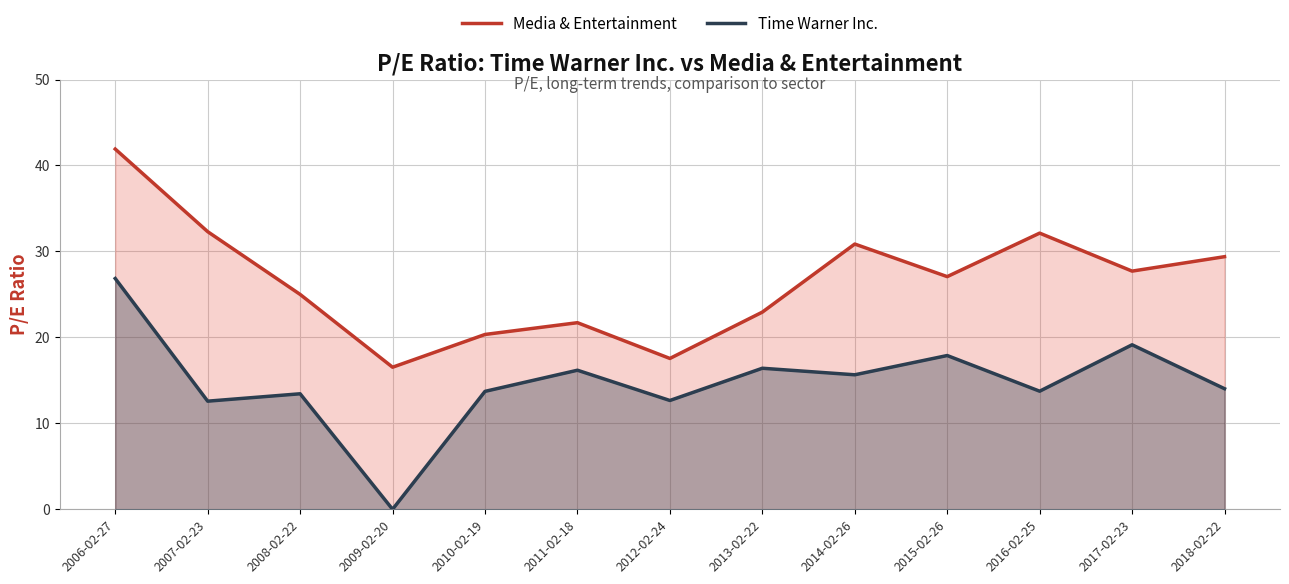

True or false: Media & Entertainment has more than 2 interior local peaks.

True